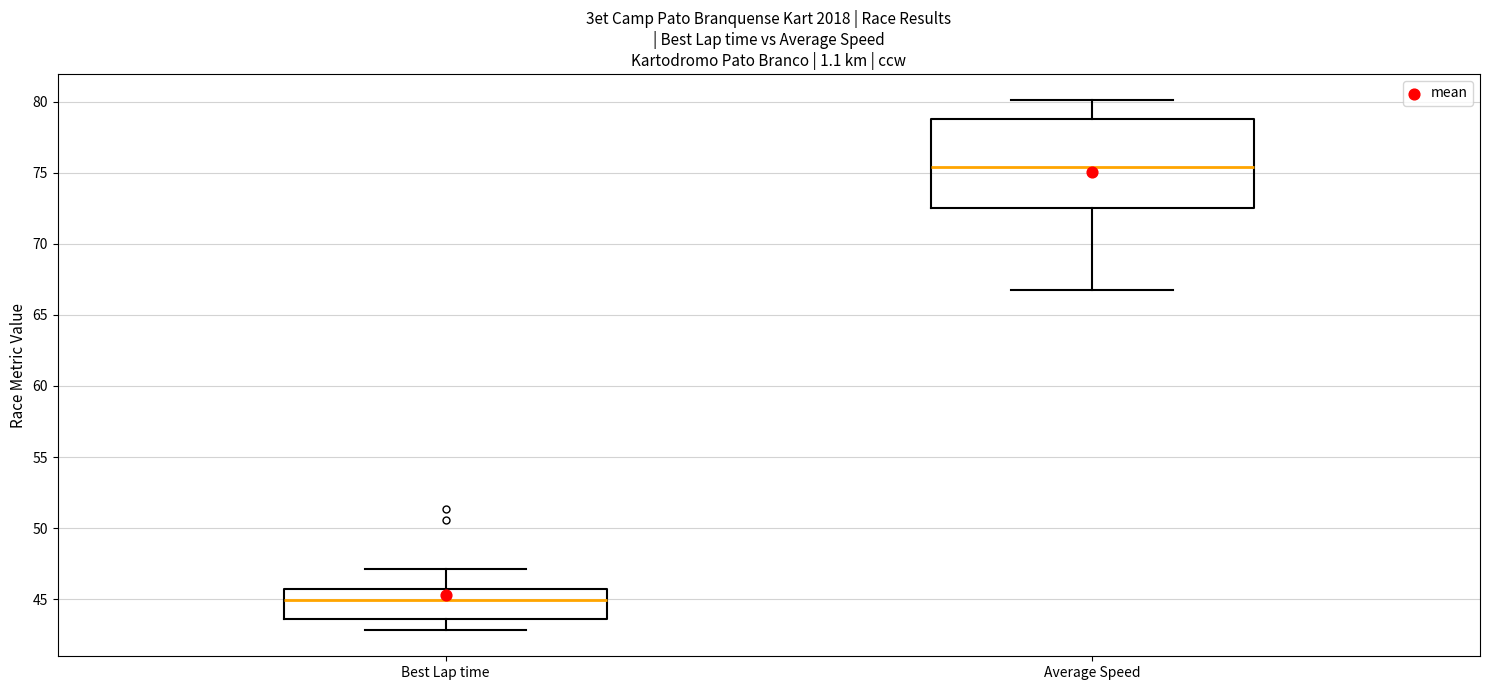

Which box is the tallest, from its lower edge to its upper edge?

Average Speed